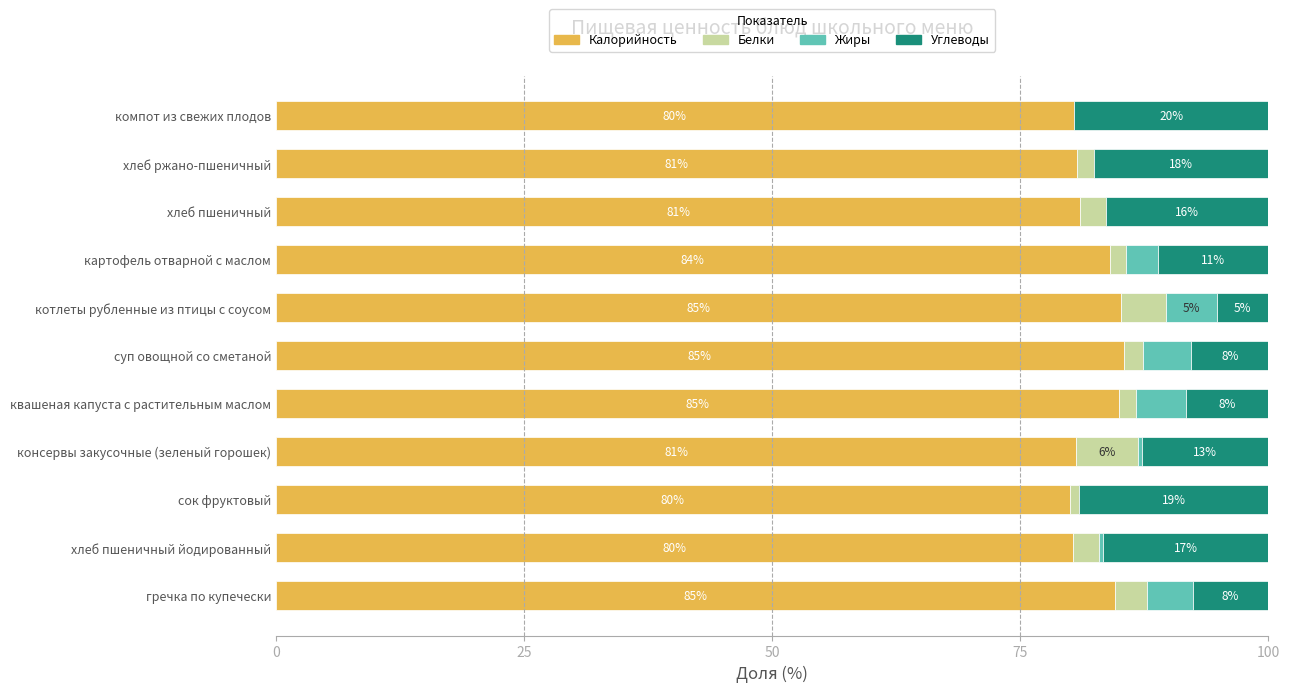

The Калорийность series shows 80.3 at хлеб пшеничный йодированный. True or false?

True